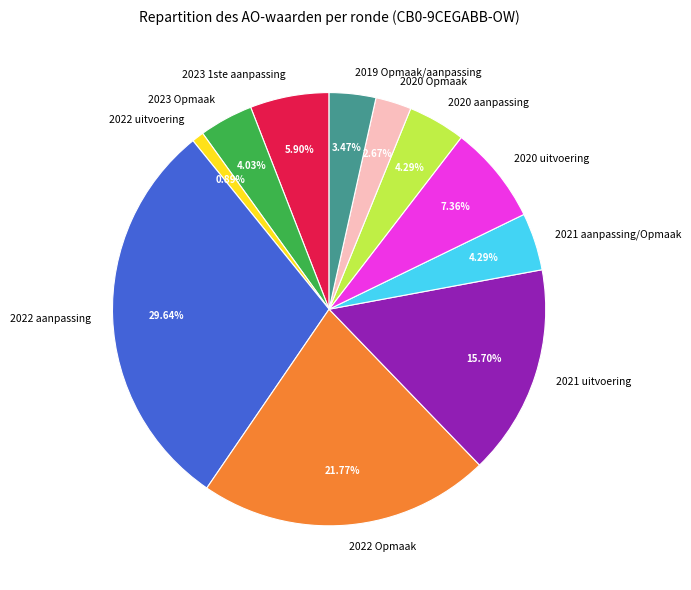

To the nearest percent, what is the difference between the largest and smallest slice percentages?

29%